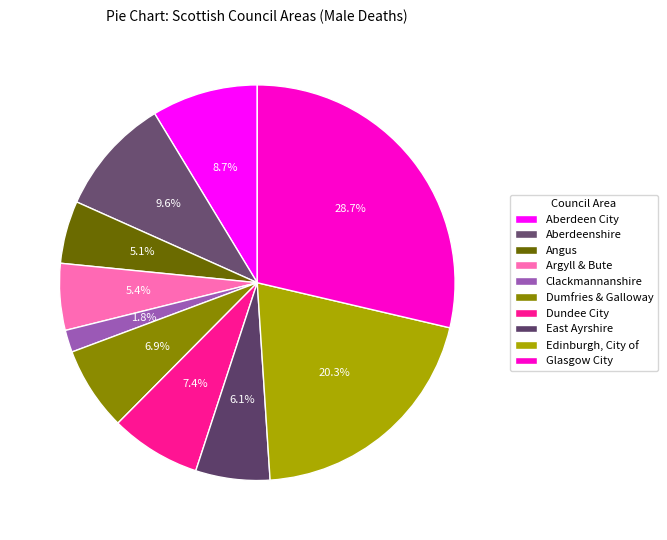

What is the total percentage of Aberdeenshire and Glasgow City?

38.3%